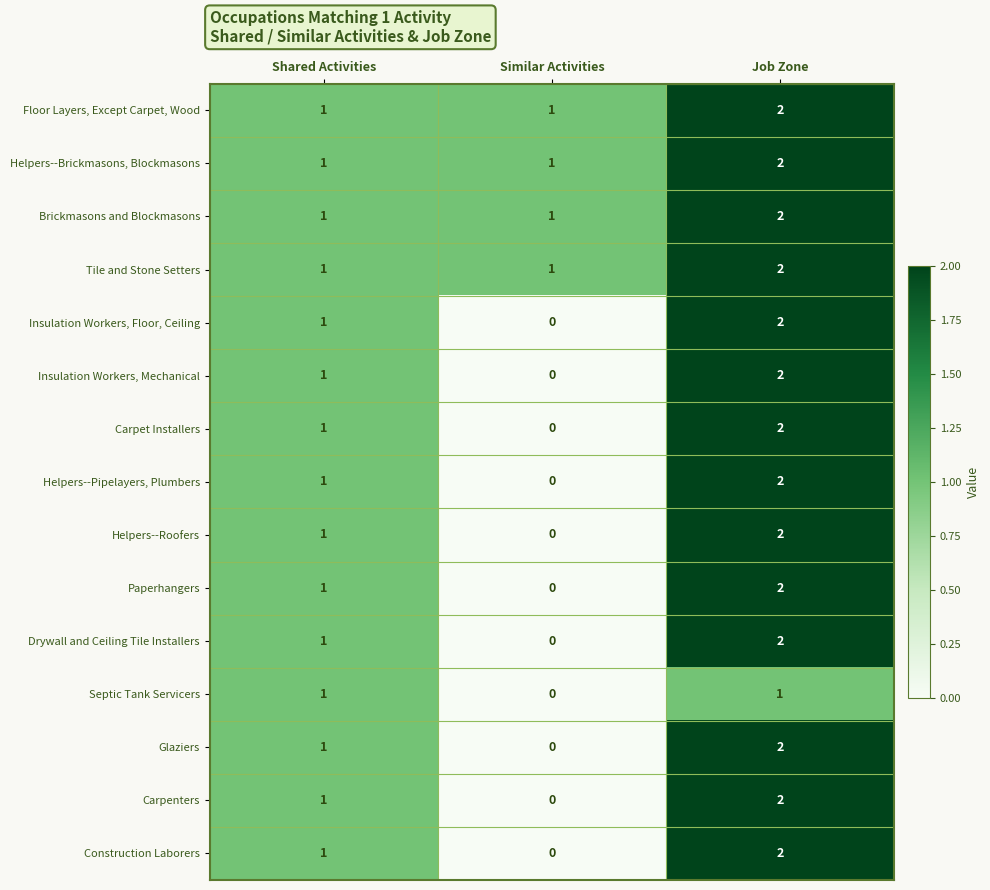

At which label is Carpet Installers closest to 1?

Shared Activities